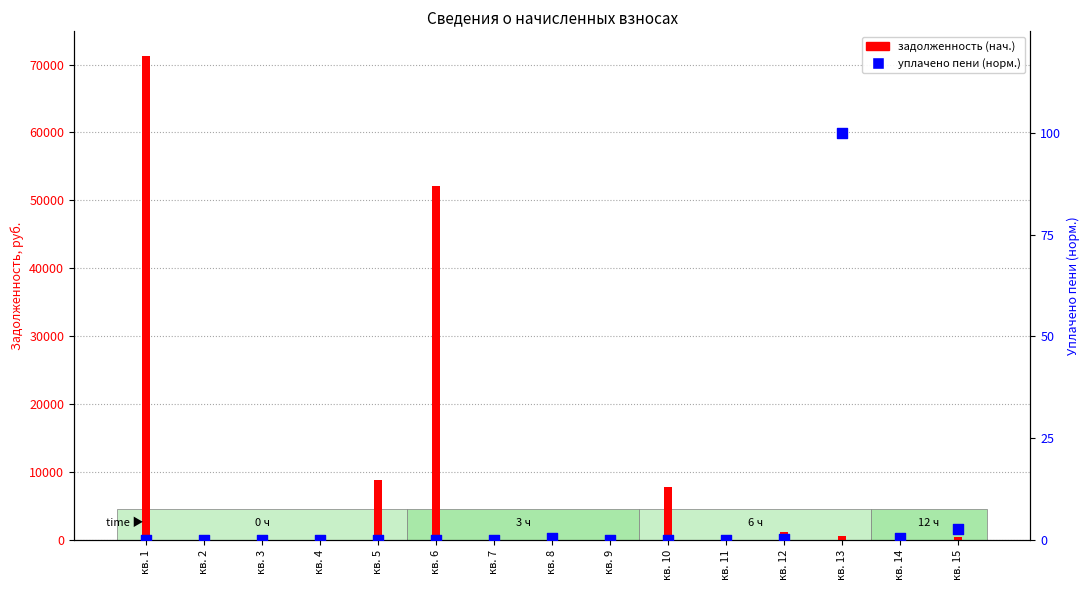

Which series reaches the maximum Y coordinate?

задолженность (нач.)